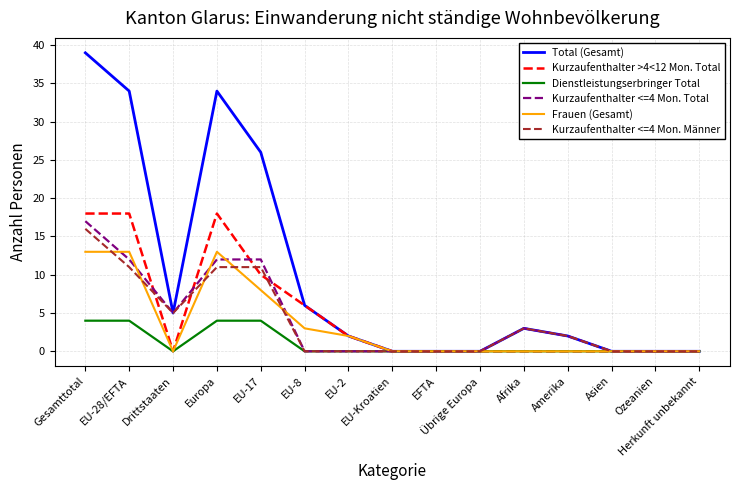

Which series has the largest total across all categories?

Total (Gesamt)